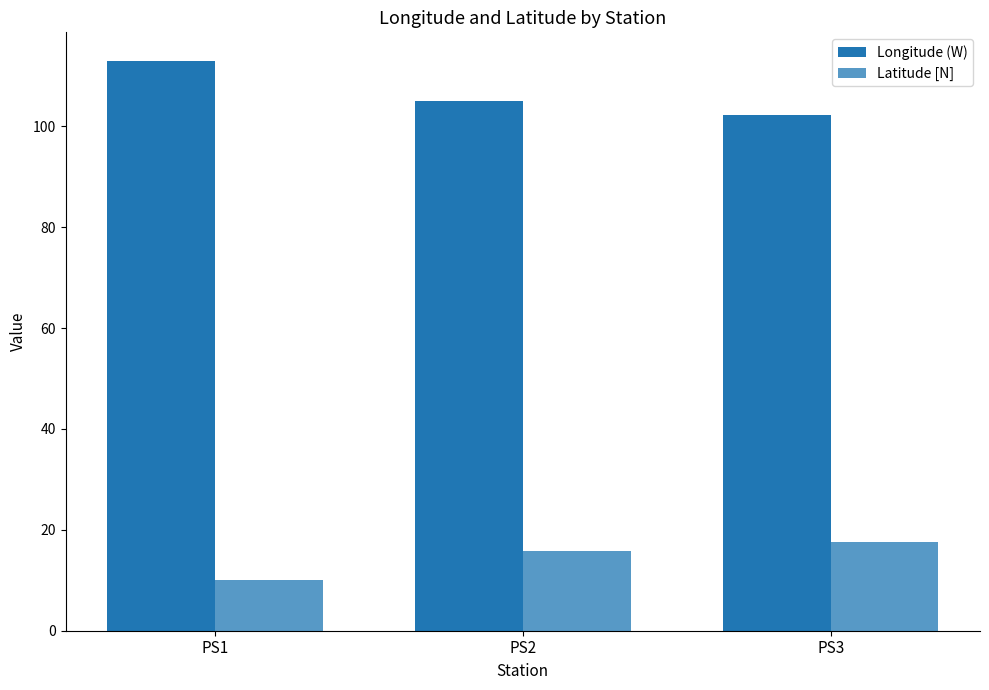

What are all the series names shown in the legend?

Longitude (W), Latitude [N]